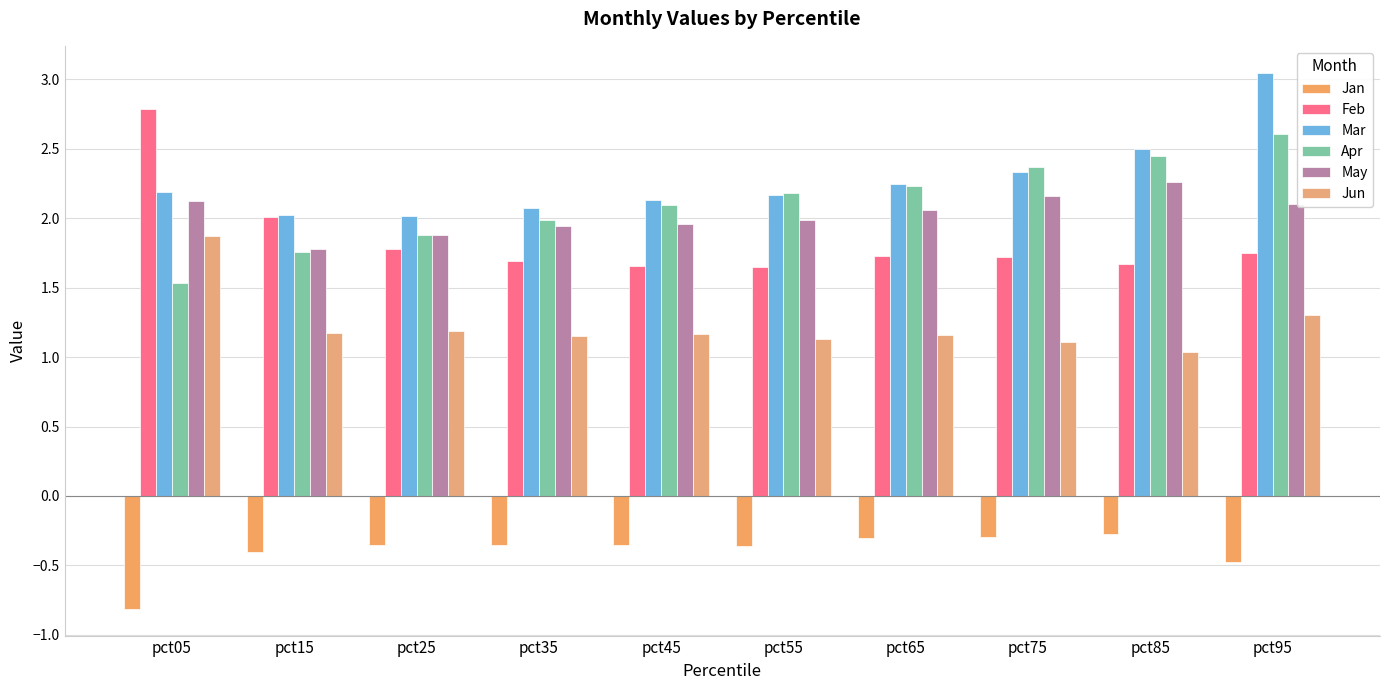

How many categories are shown in the chart?

10